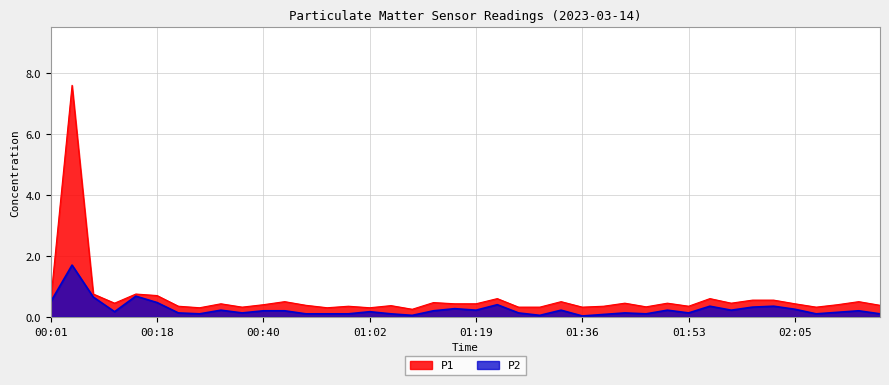

Is it true that P1 equals 0.8 at 00:08?

True